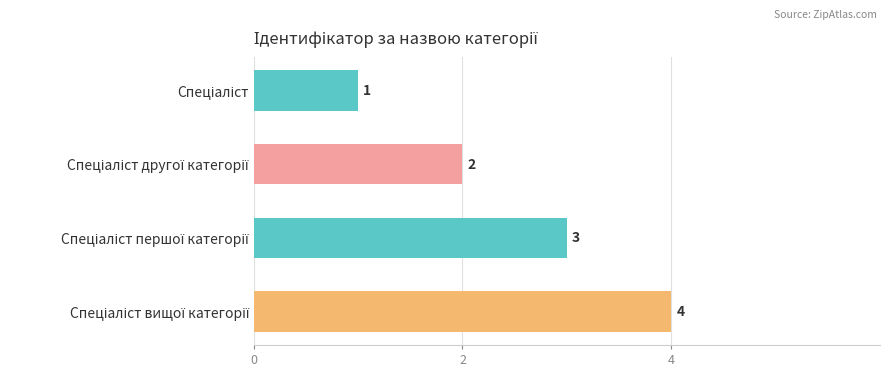

Count the values in the range 2 to 4.

3